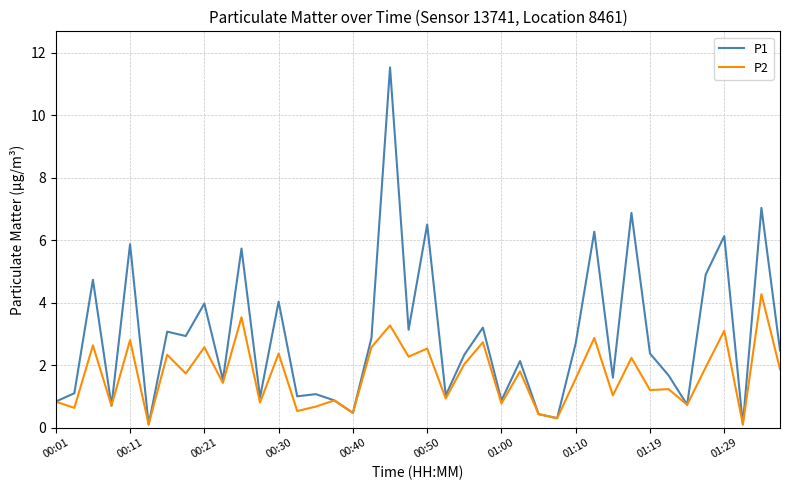

Count the number of categories in the chart.

40